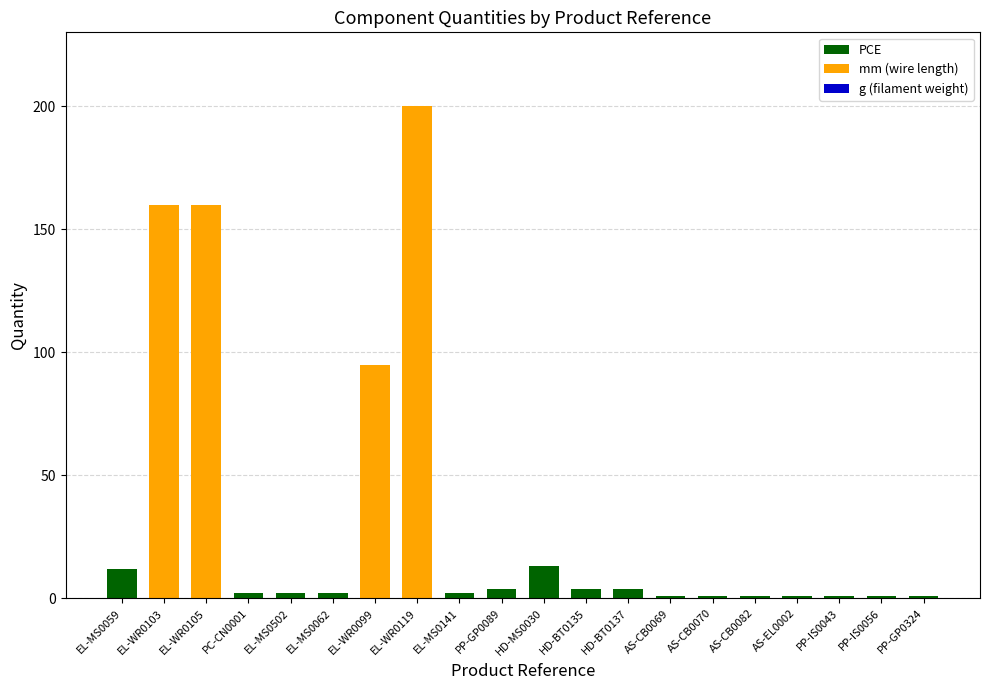

At which category is the sum across all series the highest?

EL-WR0119